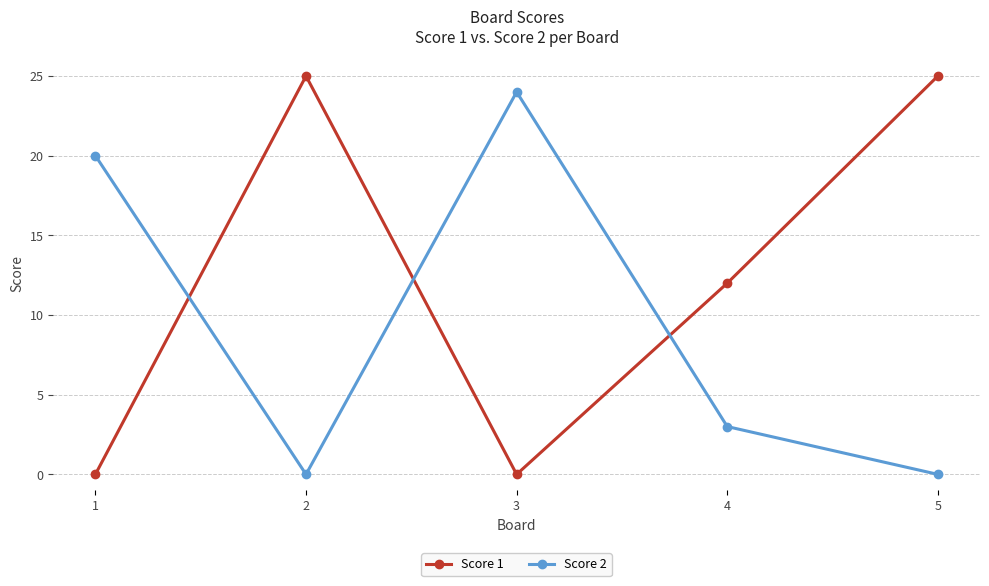

Read the Score 2 value at 4.

3